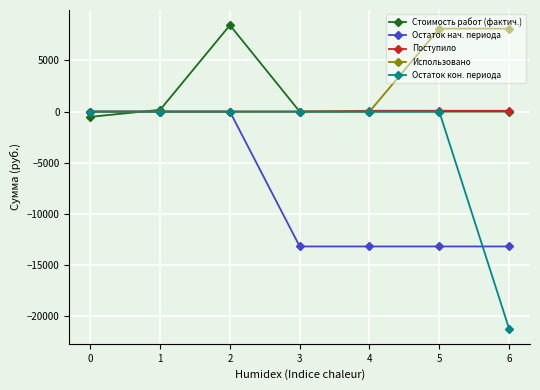

What is the average value of the Стоимость работ (фактич.) series?

1158.7